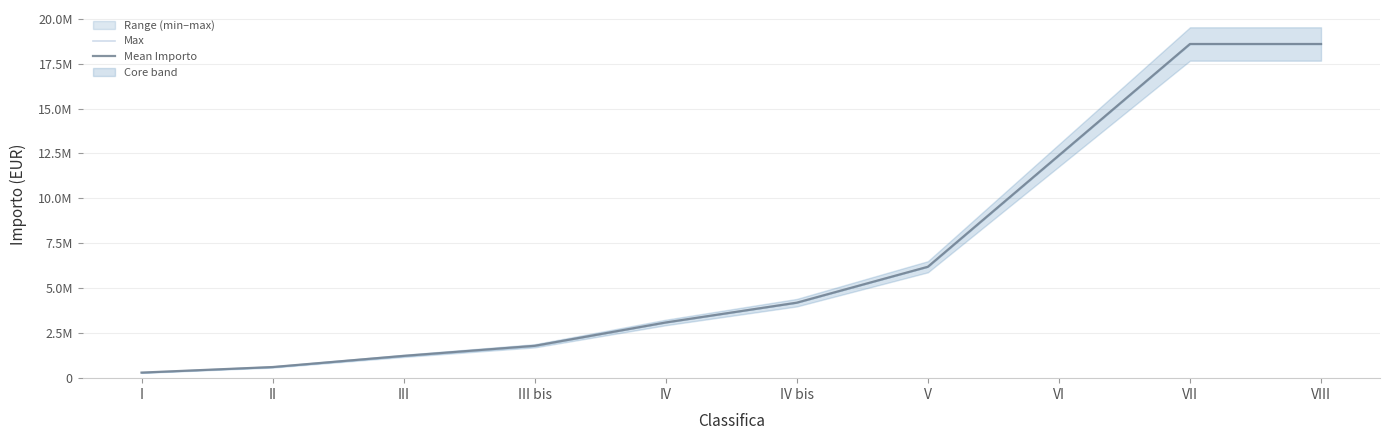

The value of Max at VIII is 31768139. True or false?

False